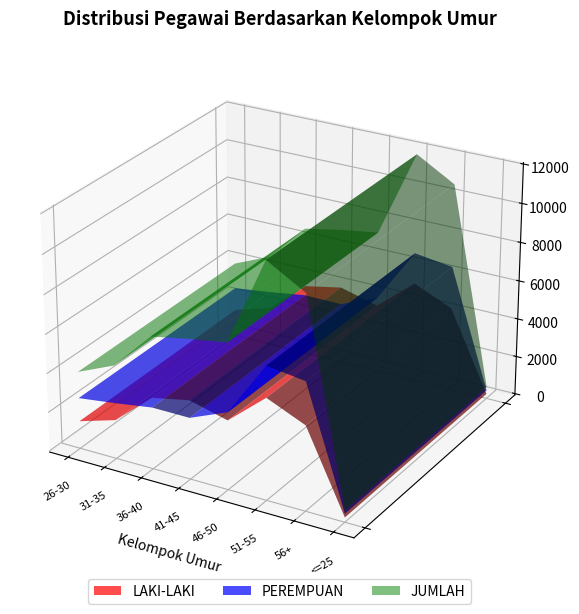

Reading right to left, extract all data points from this chart.

LAKI-LAKI: <=25=174	56+=4263	51-55=5118	46-50=3471	41-45=3975	36-40=3591	31-35=1929	26-30=1352
PEREMPUAN: <=25=363	56+=6443	51-55=6709	46-50=3882	41-45=3082	36-40=3094	31-35=2805	26-30=2557
JUMLAH: <=25=537	56+=10706	51-55=11827	46-50=7353	41-45=7057	36-40=6685	31-35=4734	26-30=3909